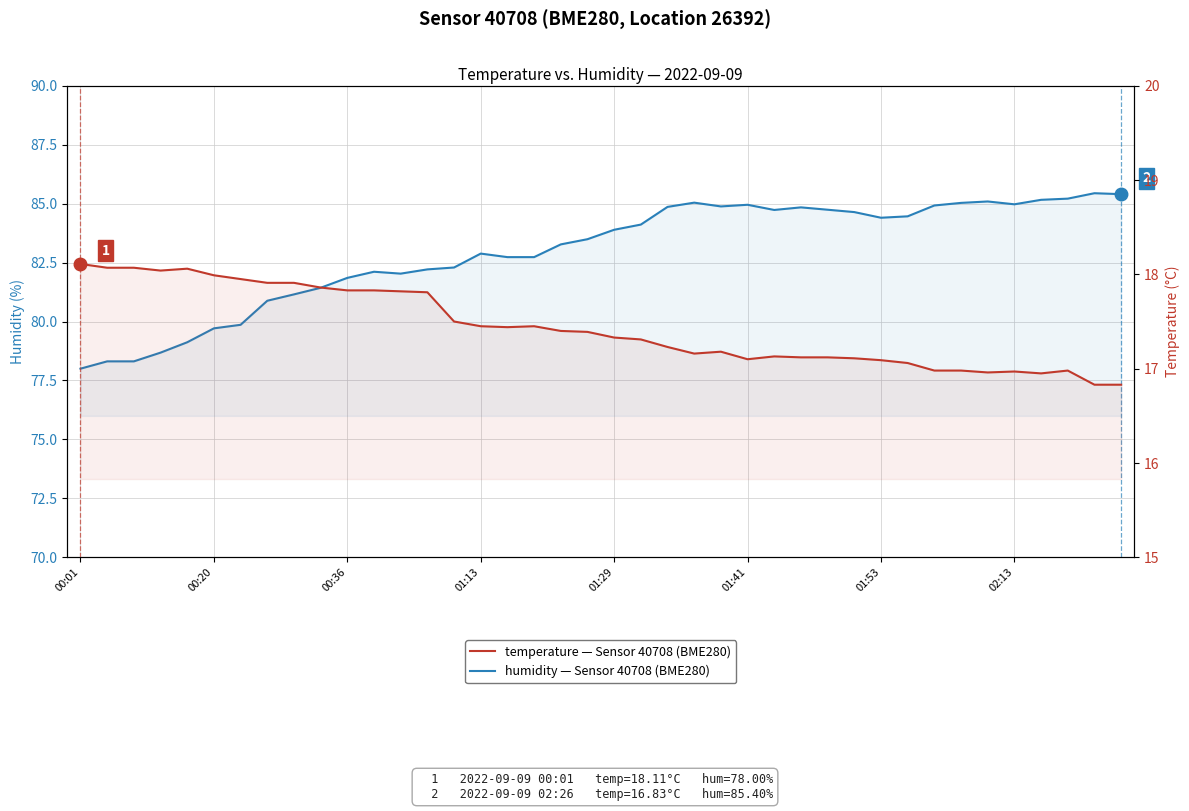

Which has a higher value, 15 or 29?

29